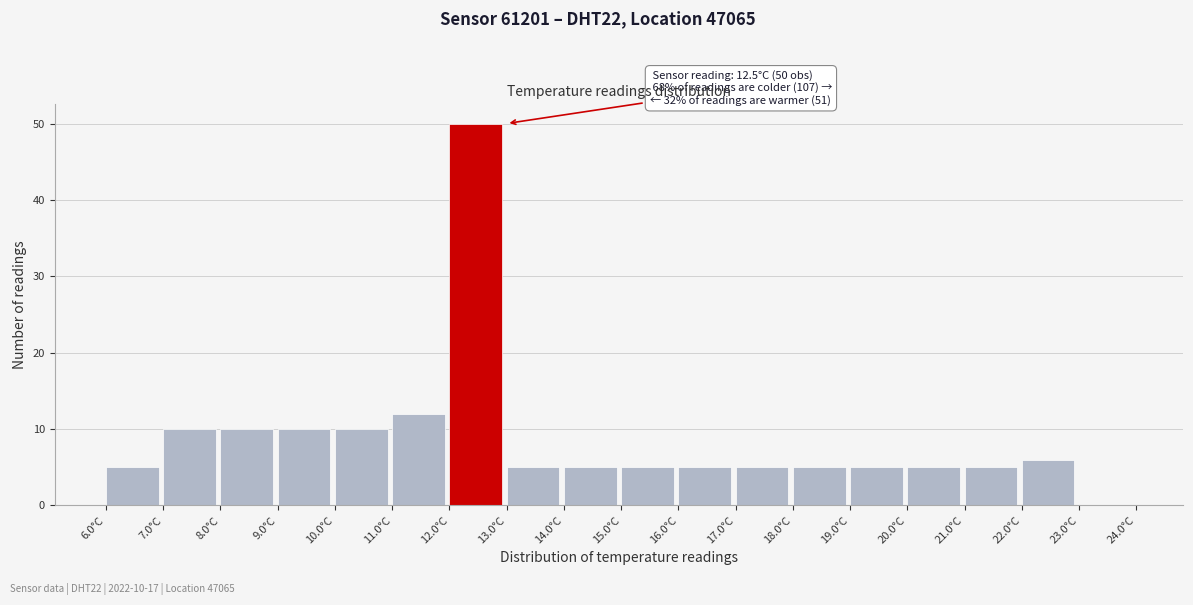

Over which range of the x-axis is the bar tallest?

12 to 13